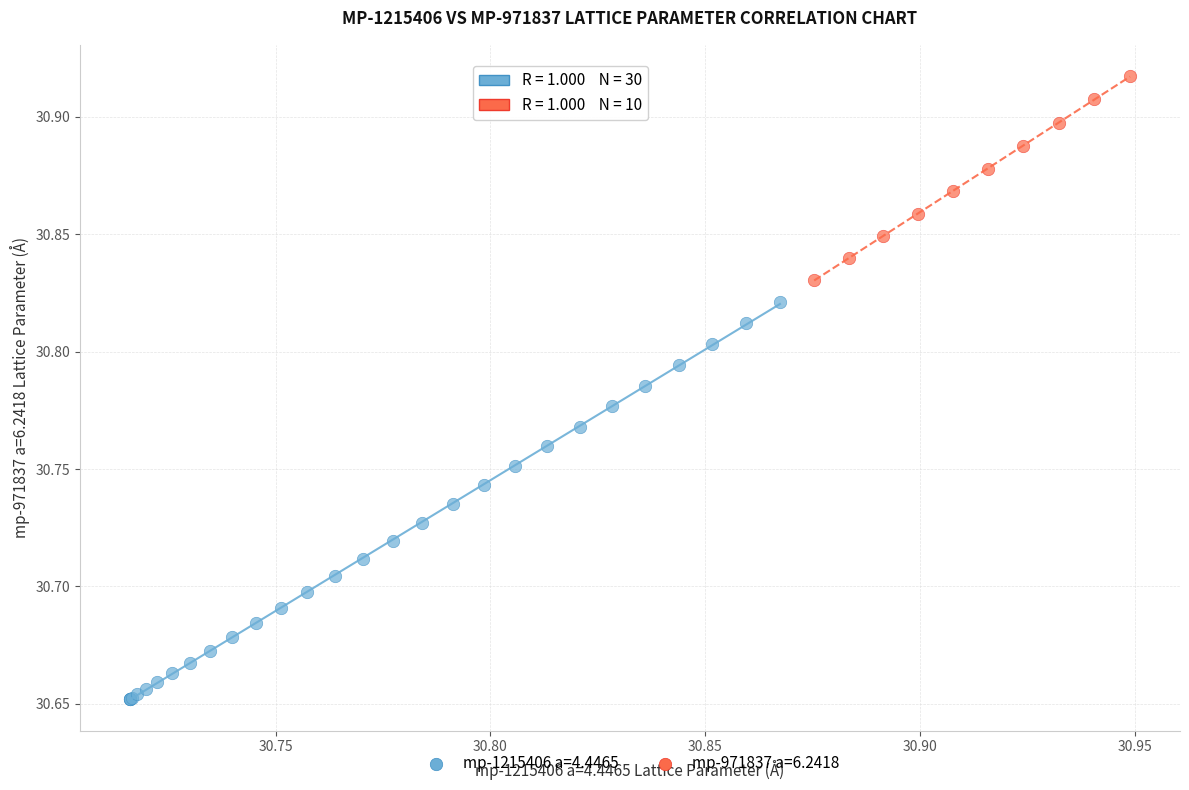

Which series contains the highest Y value?

mp-971837 a=6.2418